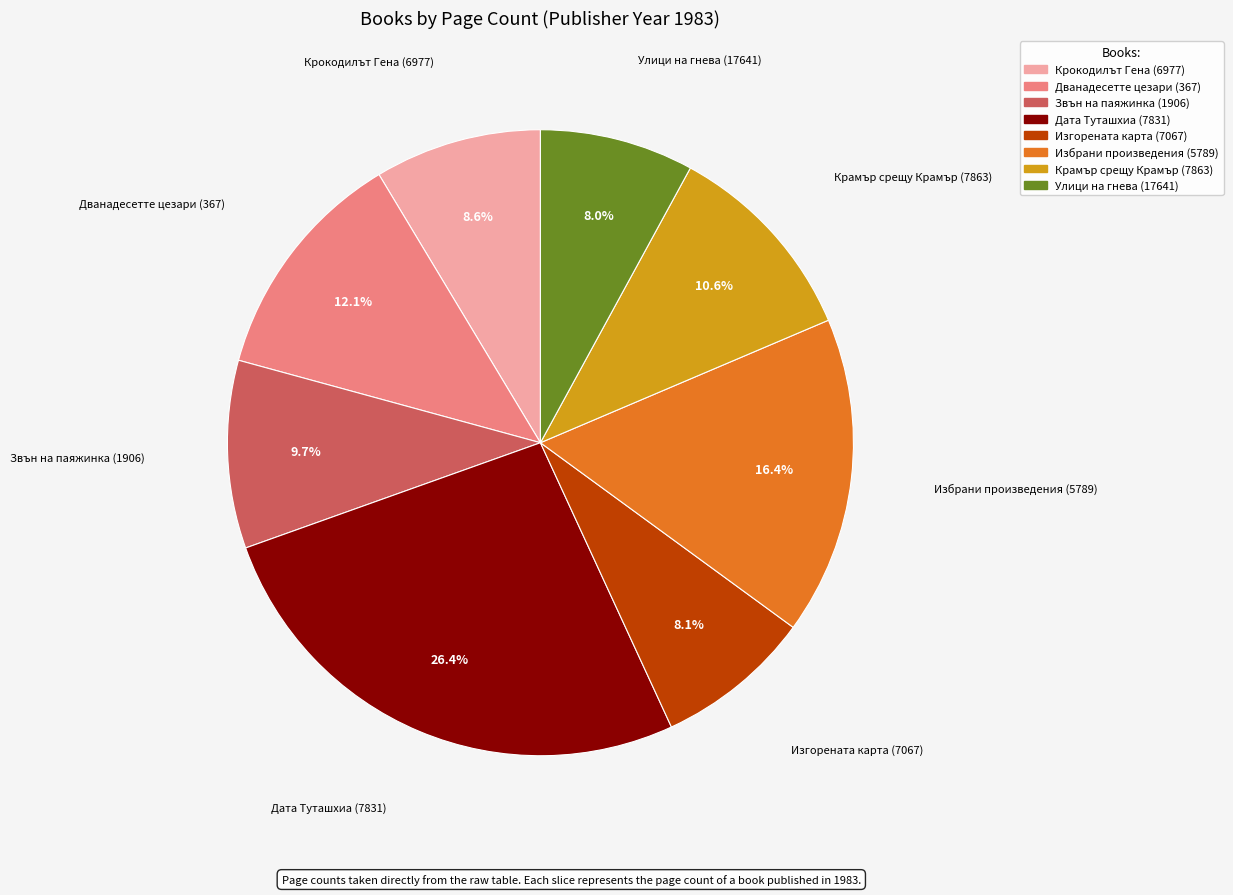

The Избрани произведения (5789) slice represents 8% of the pie. True or false?

False